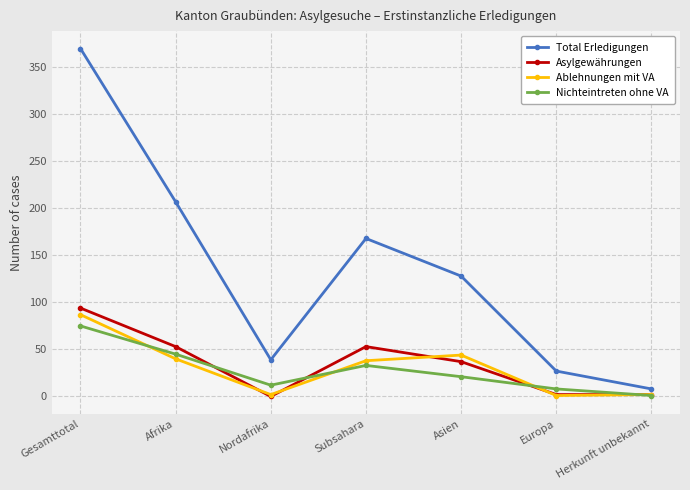

What is the label of the 2nd point from the left?

Afrika